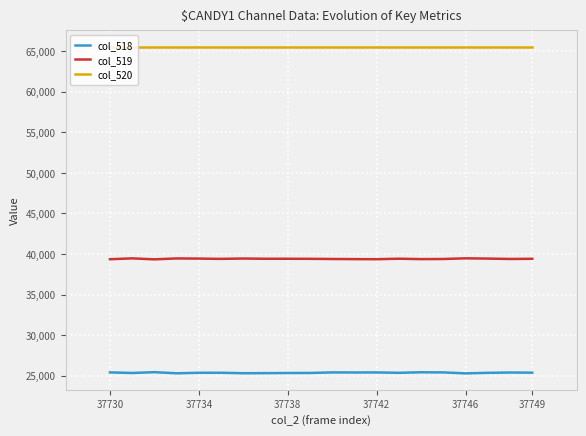

Which series has the largest total across all categories?

col_520